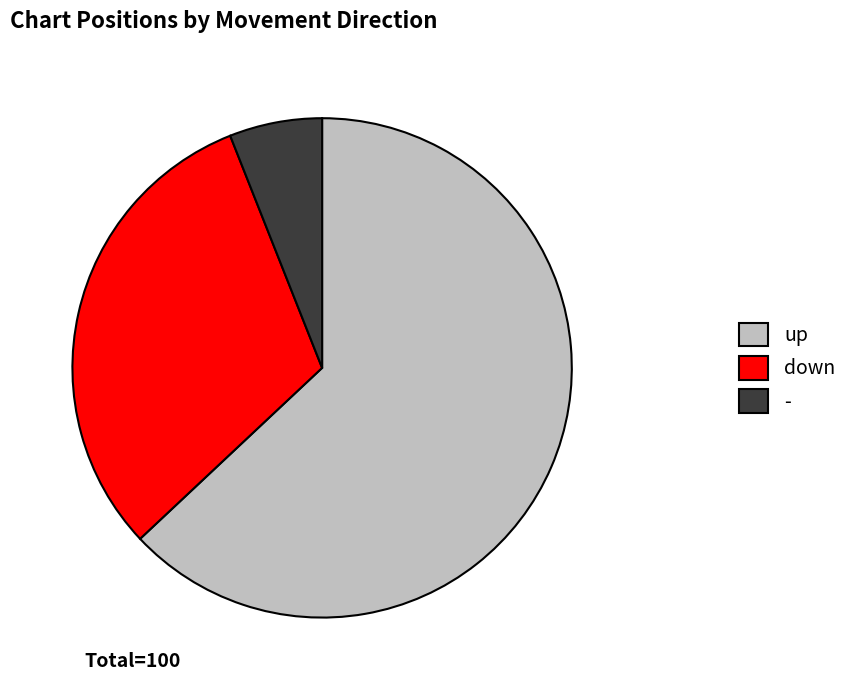

How many slices are in this pie chart?

3